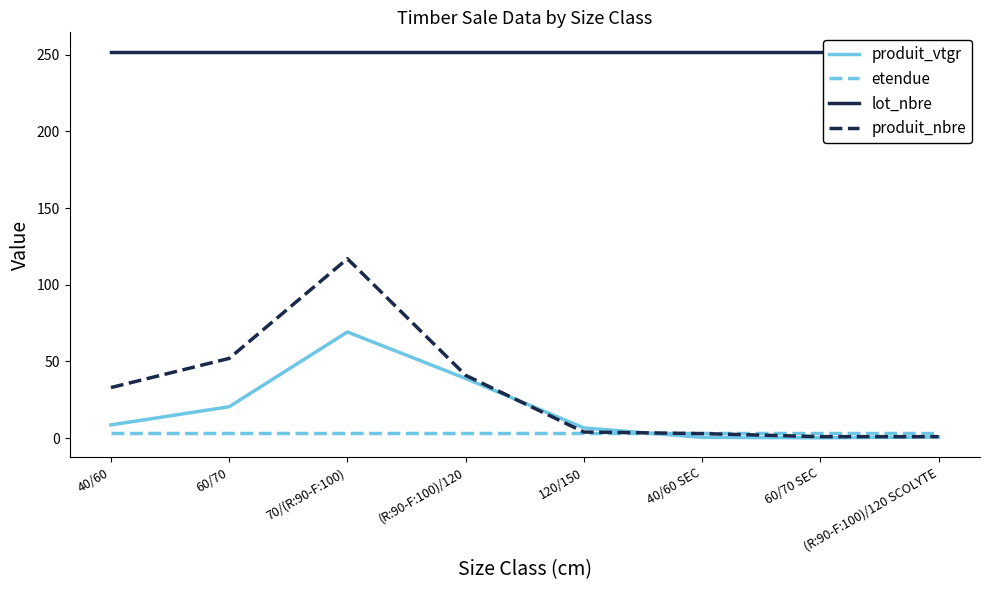

True or false: lot_nbre has a value of 252.0 at (R:90-F:100)/120 SCOLYTE.

True